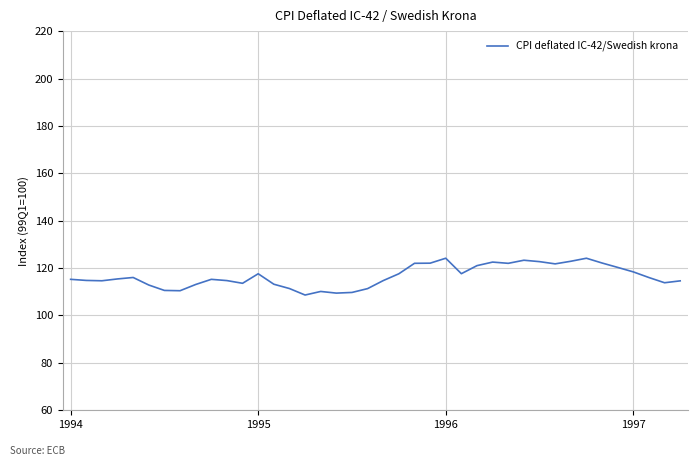

How many lines are shown in the chart?

1